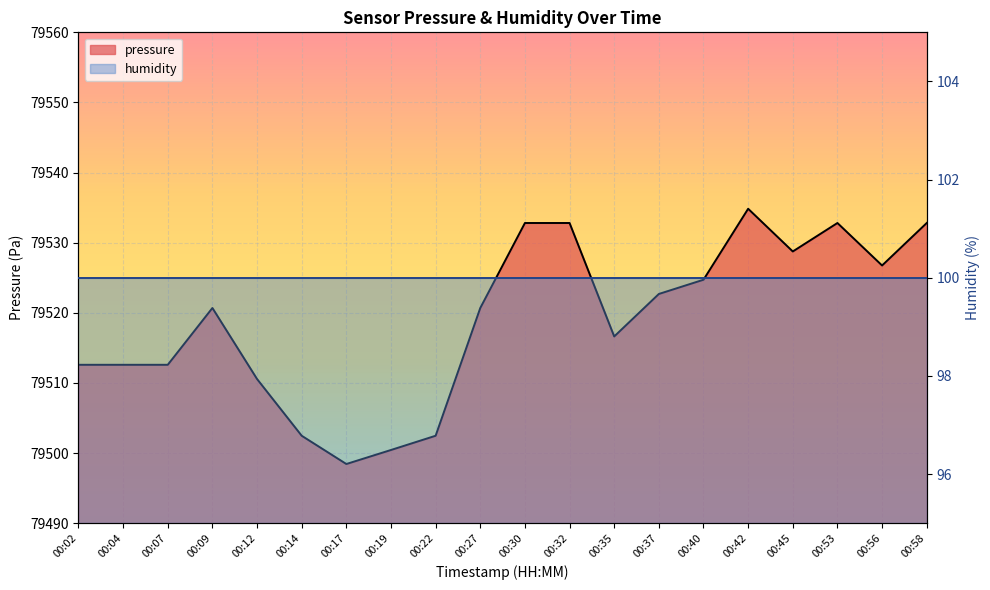

Which label corresponds to the largest value in the chart?

00:42